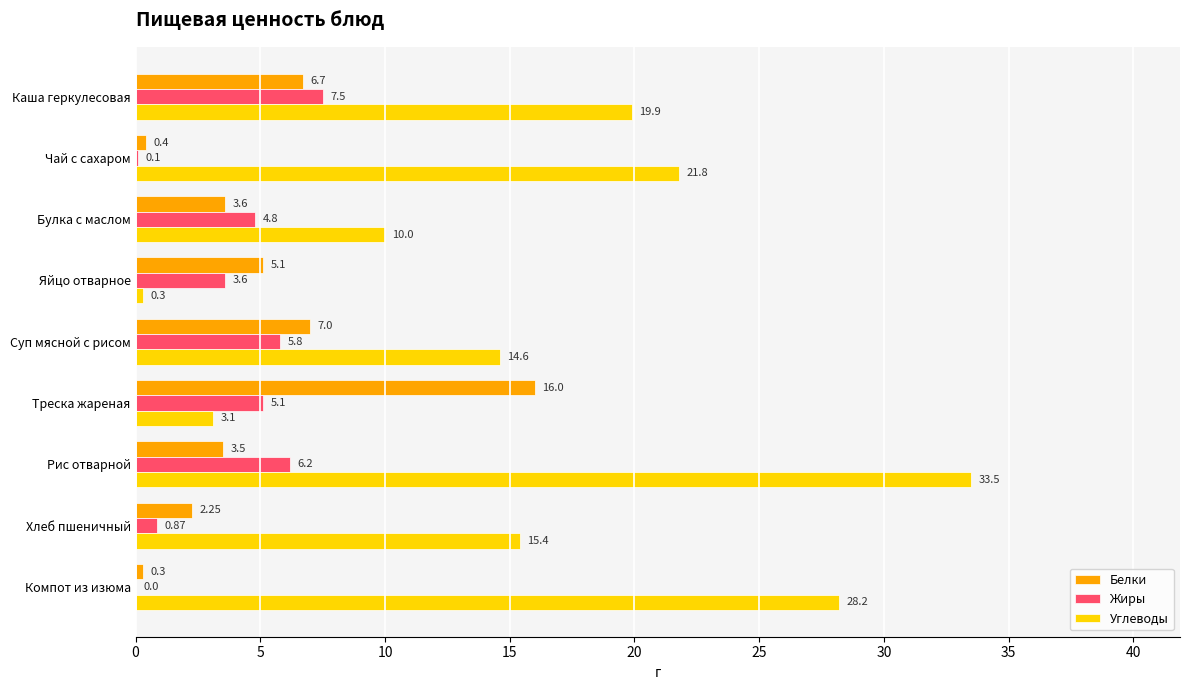

At which label is Жиры closest to 3?

Яйцо отварное